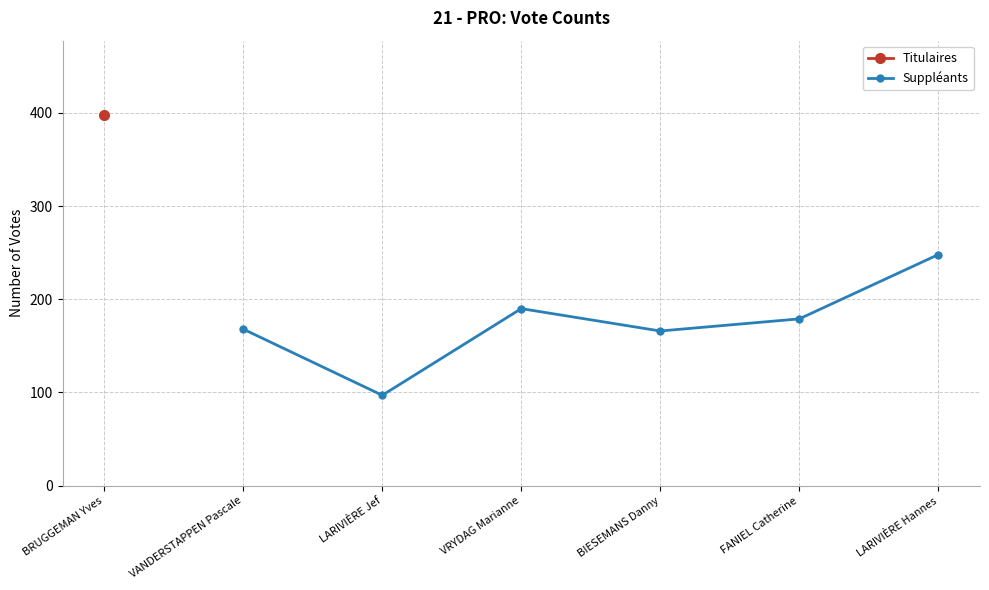

The Suppléants series shows 248 at LARIVIÈRE Hannes. True or false?

True